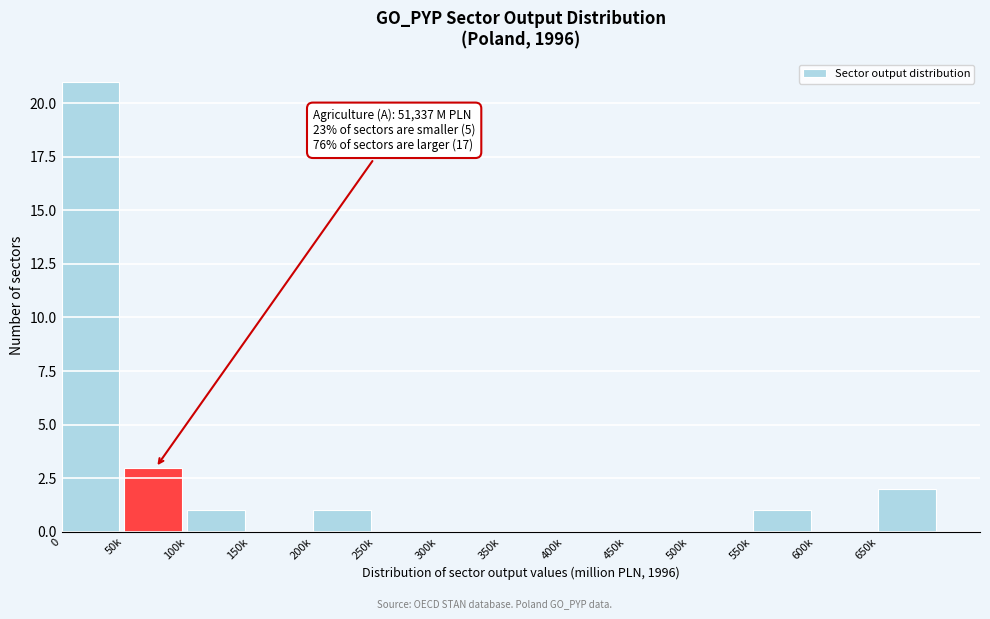

Reading right to left, what are all the values shown in this chart?

650k=2	600k=0	550k=1	500k=0	450k=0	400k=0	350k=0	300k=0	250k=0	200k=1	150k=0	100k=1	50k=3	0=21